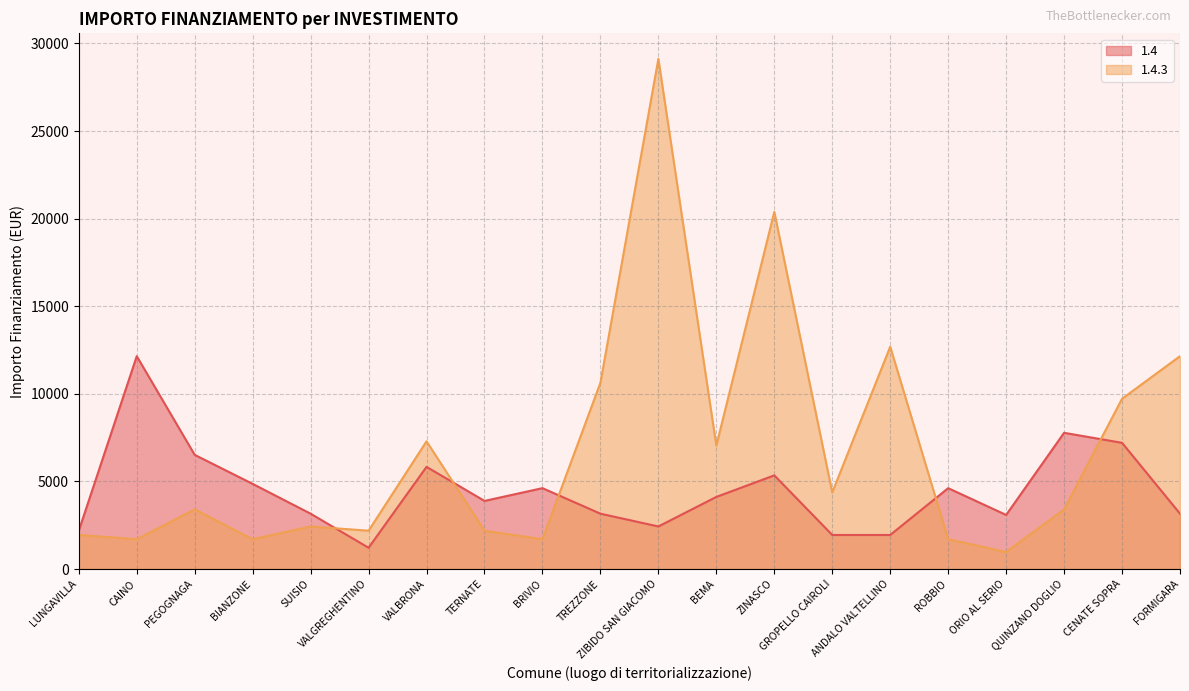

Reading left to right, what are all the values shown in this chart?

1.4: 2187	12150	6517	4860	3159	1215	5832	3888	4617	3159	2430	4116	5346	1944	1944	4617	3087	7776	7203	3159
1.4.3: 1944	1701	3402	1701	2430	2187	7290	2187	1701	10633	29120	7047	20384	4374	12691	1701	972	3402	9720	12150